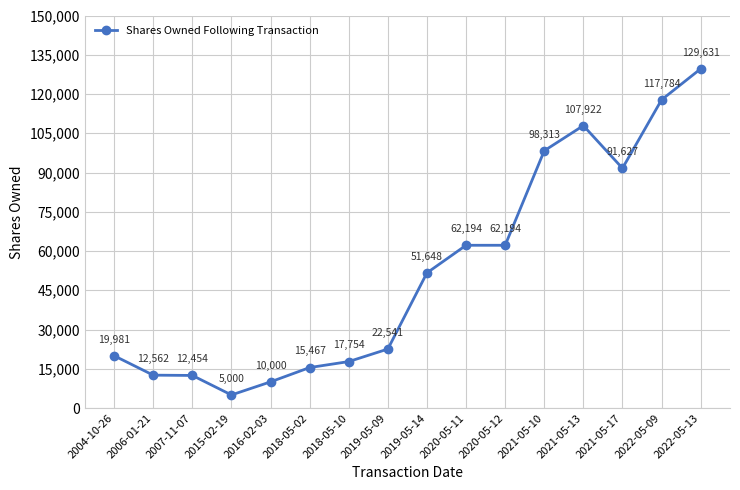

What is the label of the 7th point from the left?

2018-05-10